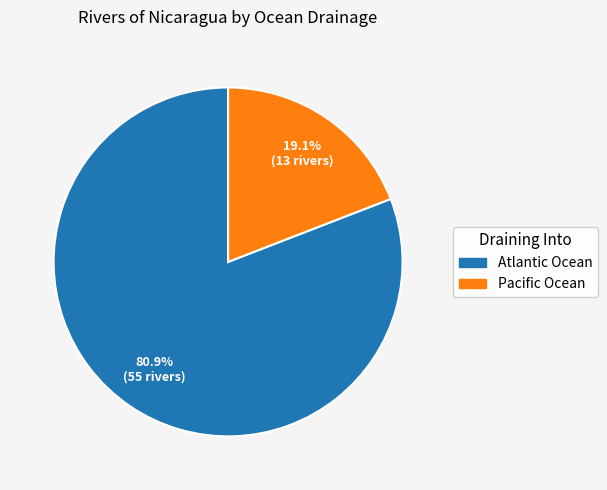

Between Atlantic Ocean and Pacific Ocean, which is larger?

Atlantic Ocean